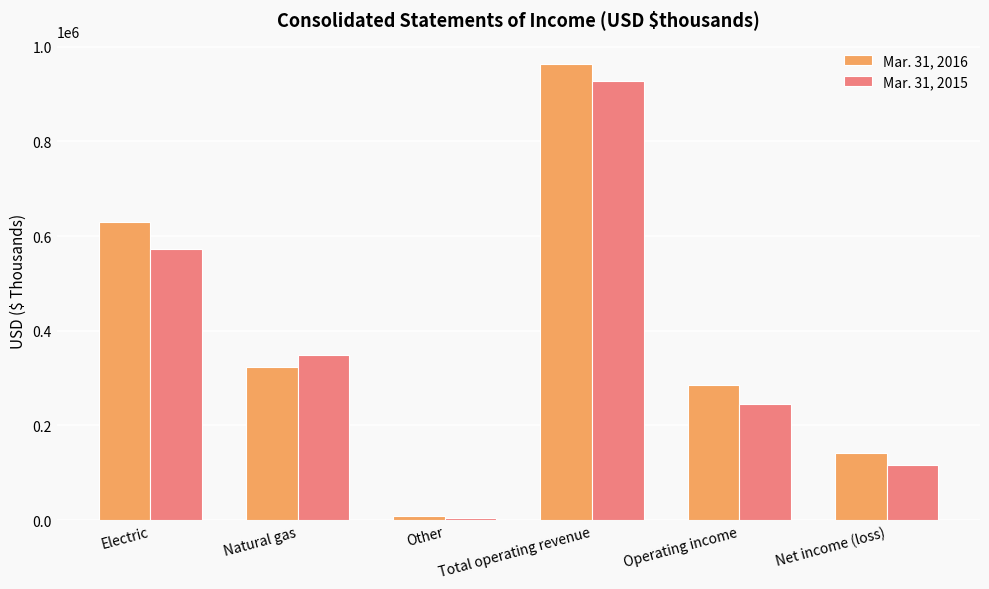

How many data points in Mar. 31, 2015 are less than 348861?

3